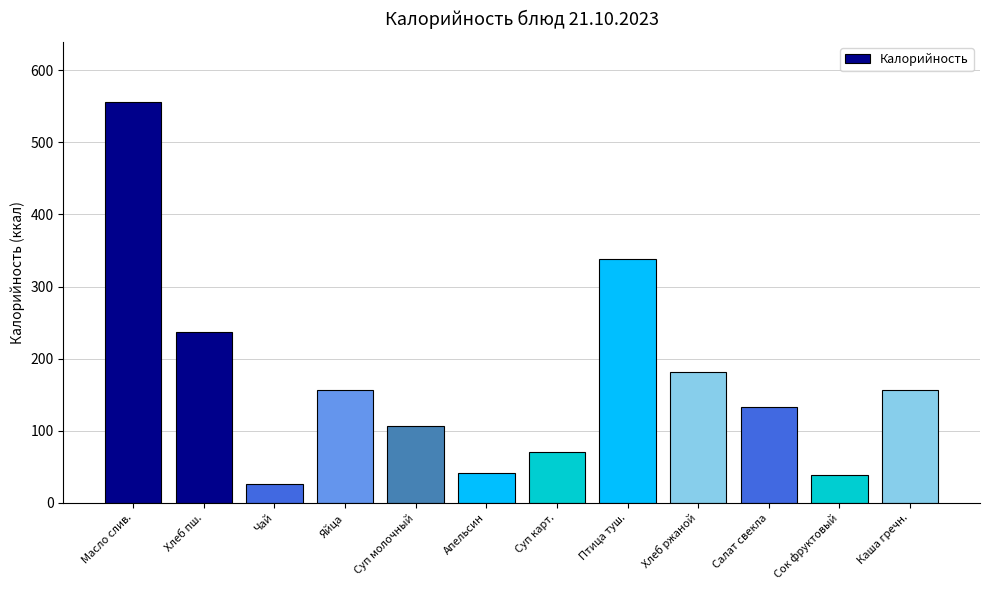

What is the ratio of the value at Салат свекла to the value at Хлеб пш.?

0.6